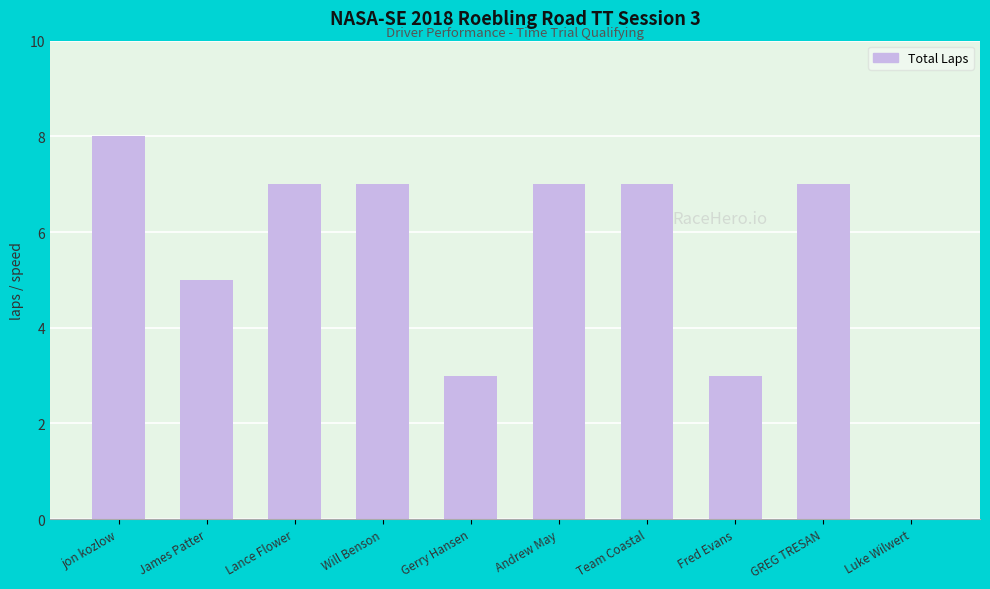

Count the number of categories in the chart.

10